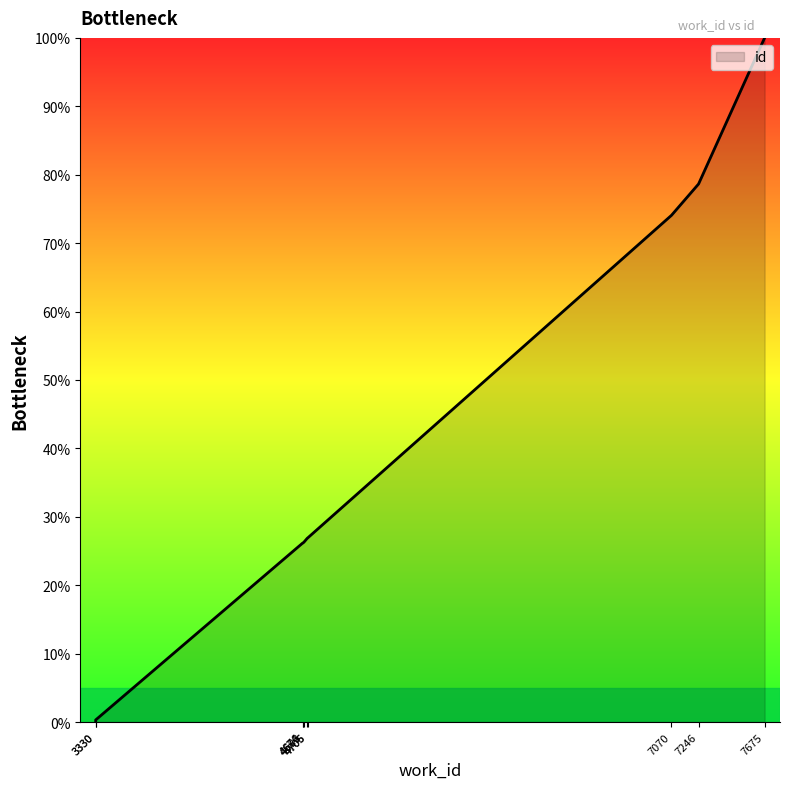

The value at 4706 is 26.9. True or false?

True